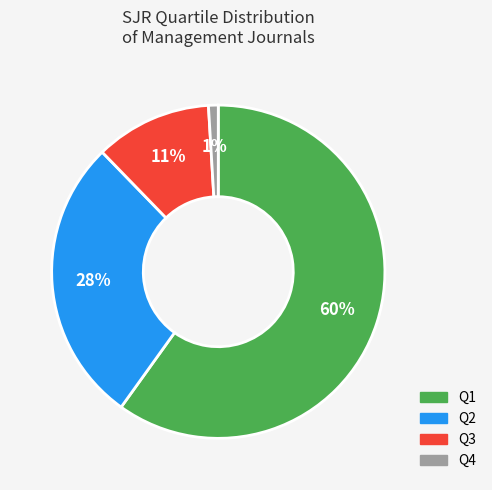

The Q4 slice represents 15% of the pie. True or false?

False